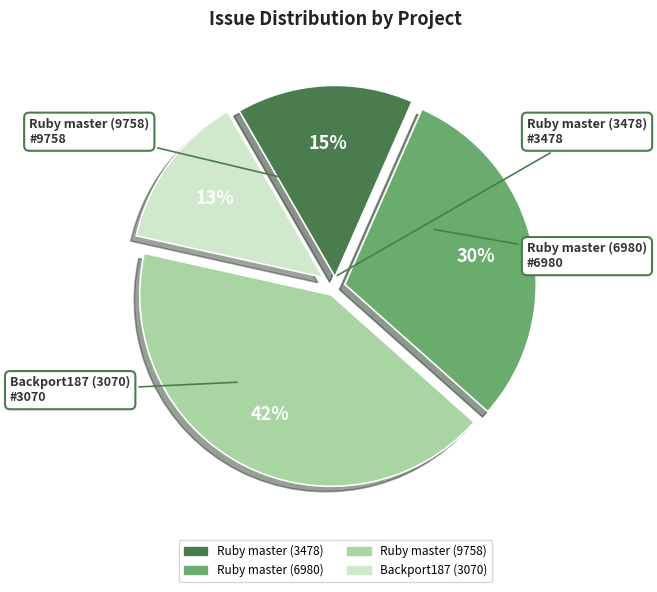

Is the sum of Ruby master (9758) and Ruby master (3478) greater than half?

Yes